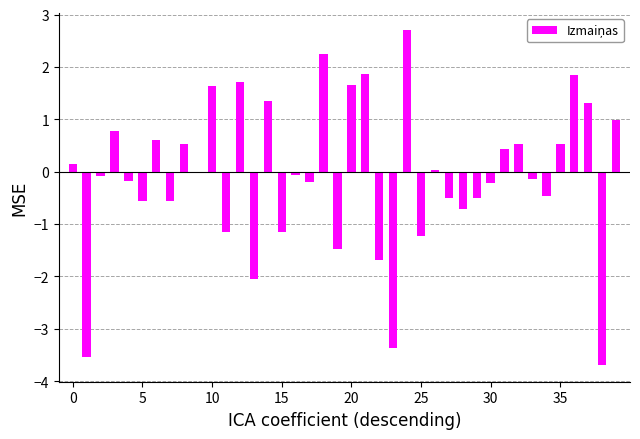

What is the greatest value displayed?

2.7